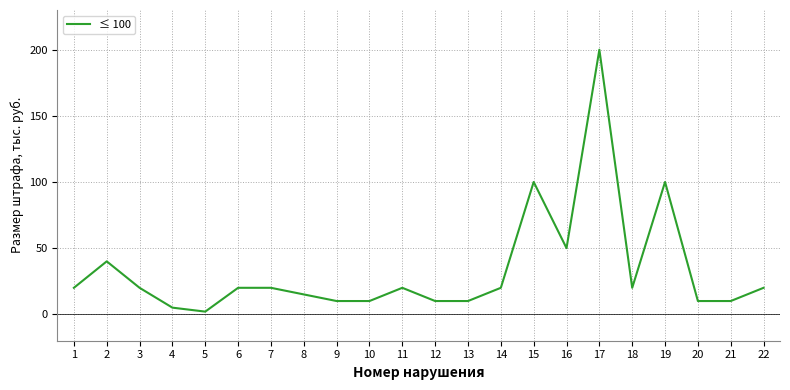

What is the sum of the values at 1 and 10?

30